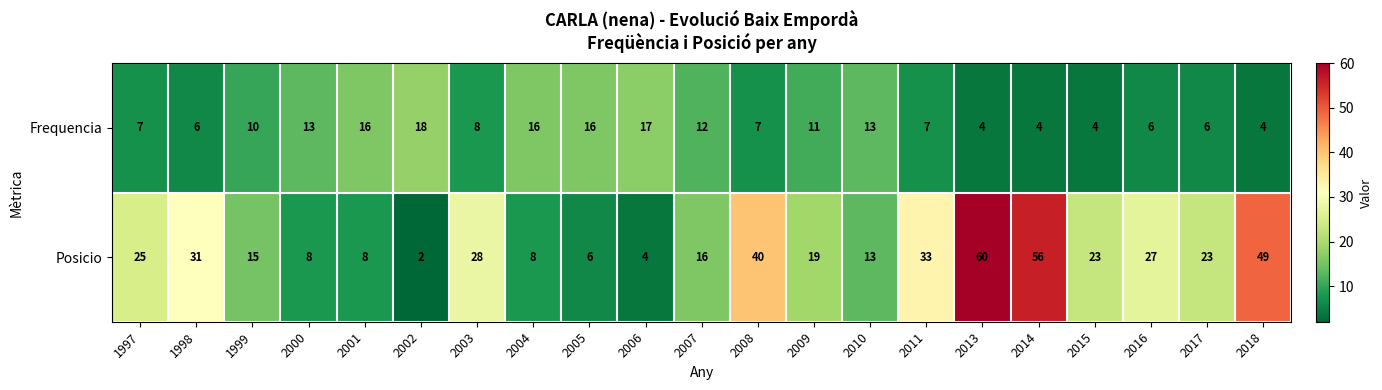

List the series in order of their peak value, lowest first.

Frequencia, Posicio